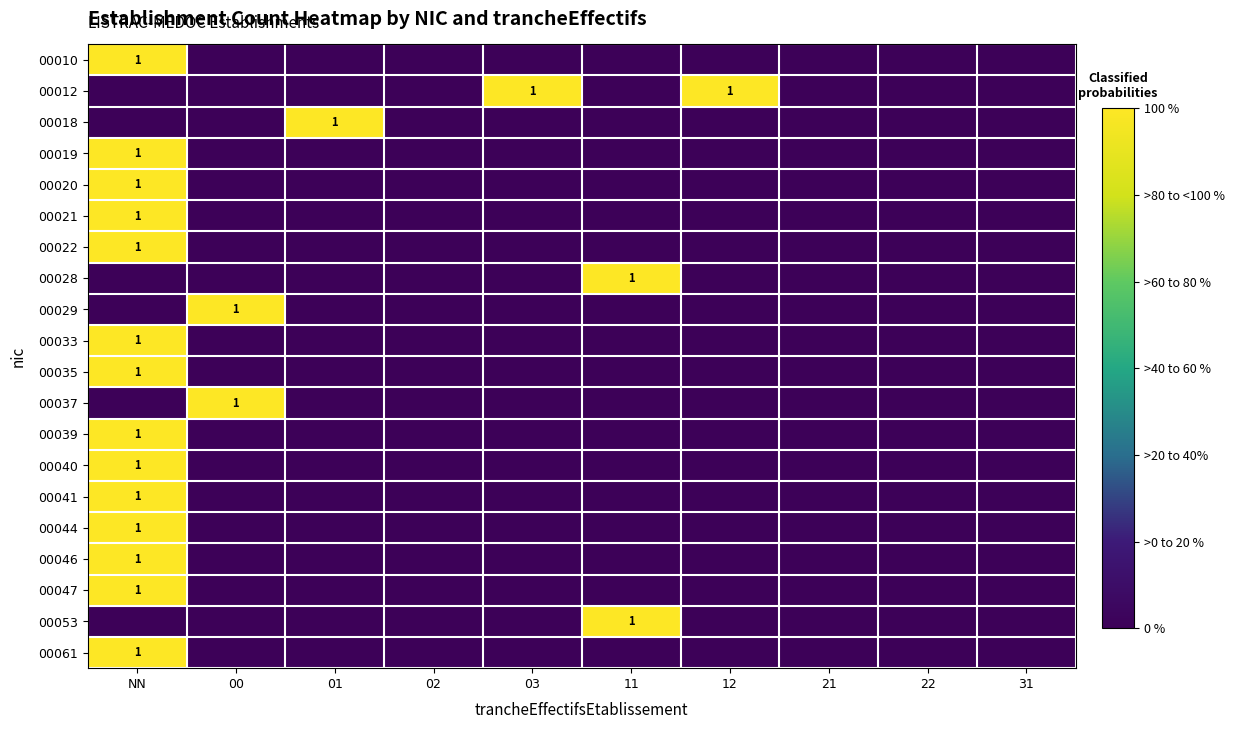

How many series are shown in this chart?

20